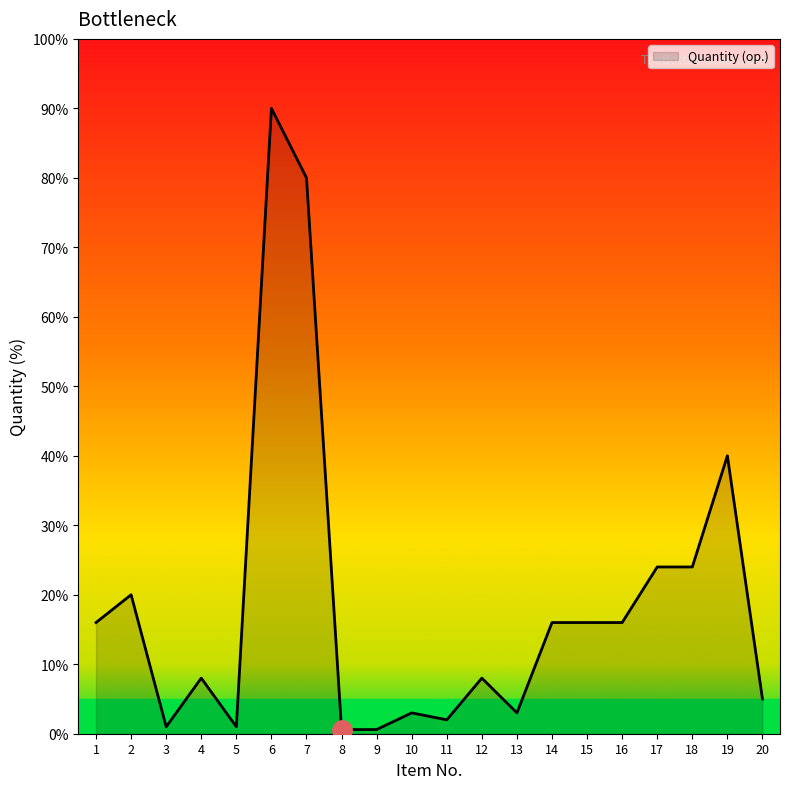

What is the difference between the maximum and minimum values?

89.4